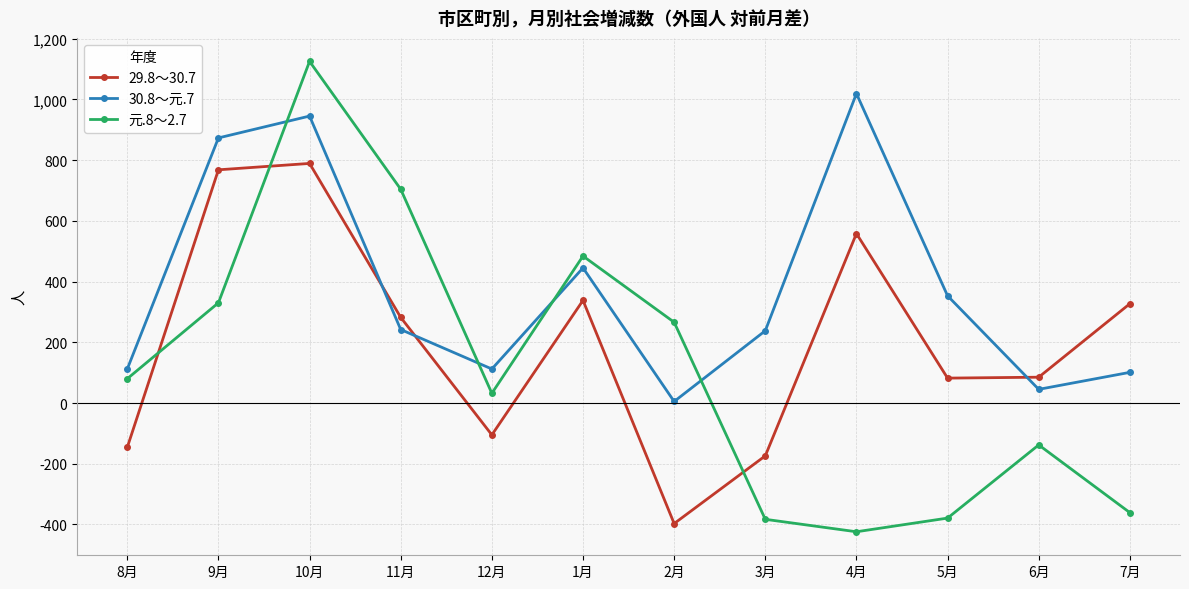

What are all the series names shown in the legend?

29.8～30.7, 30.8～元.7, 元.8～2.7